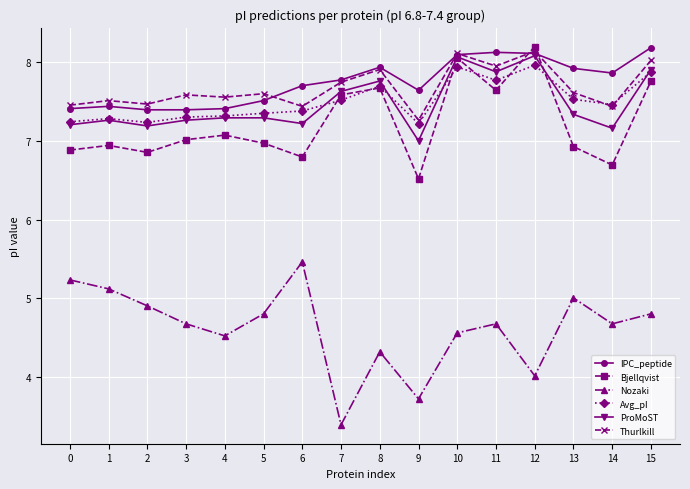

Which category has the lowest value in the Thurlkill series?

9